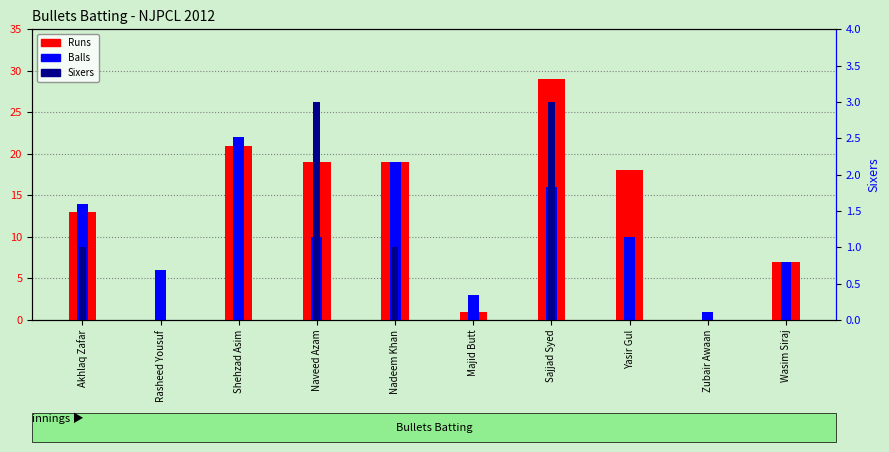

What is the average value of the Balls series?

11